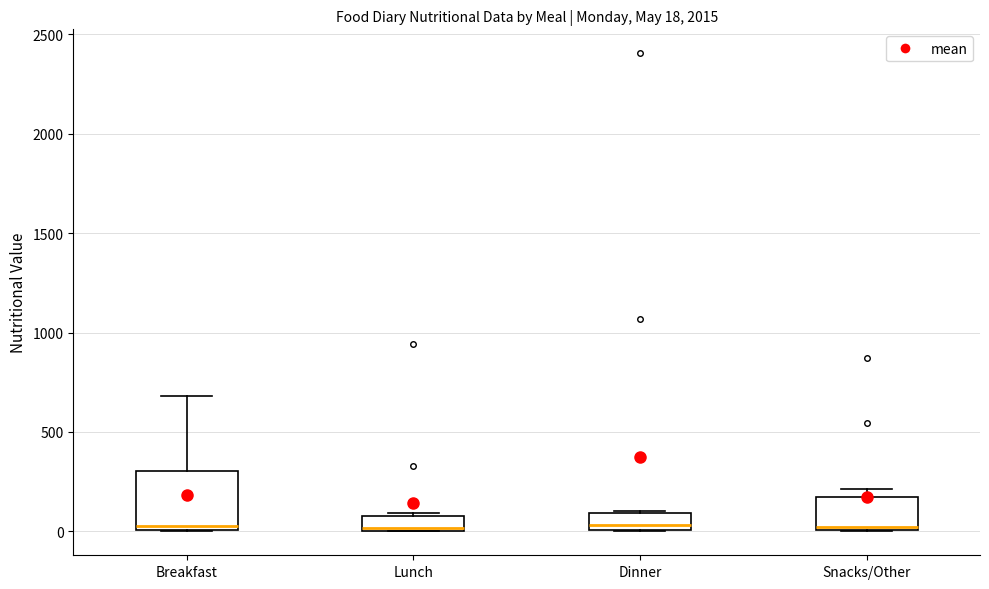

Which box is the tallest, from its lower edge to its upper edge?

Breakfast